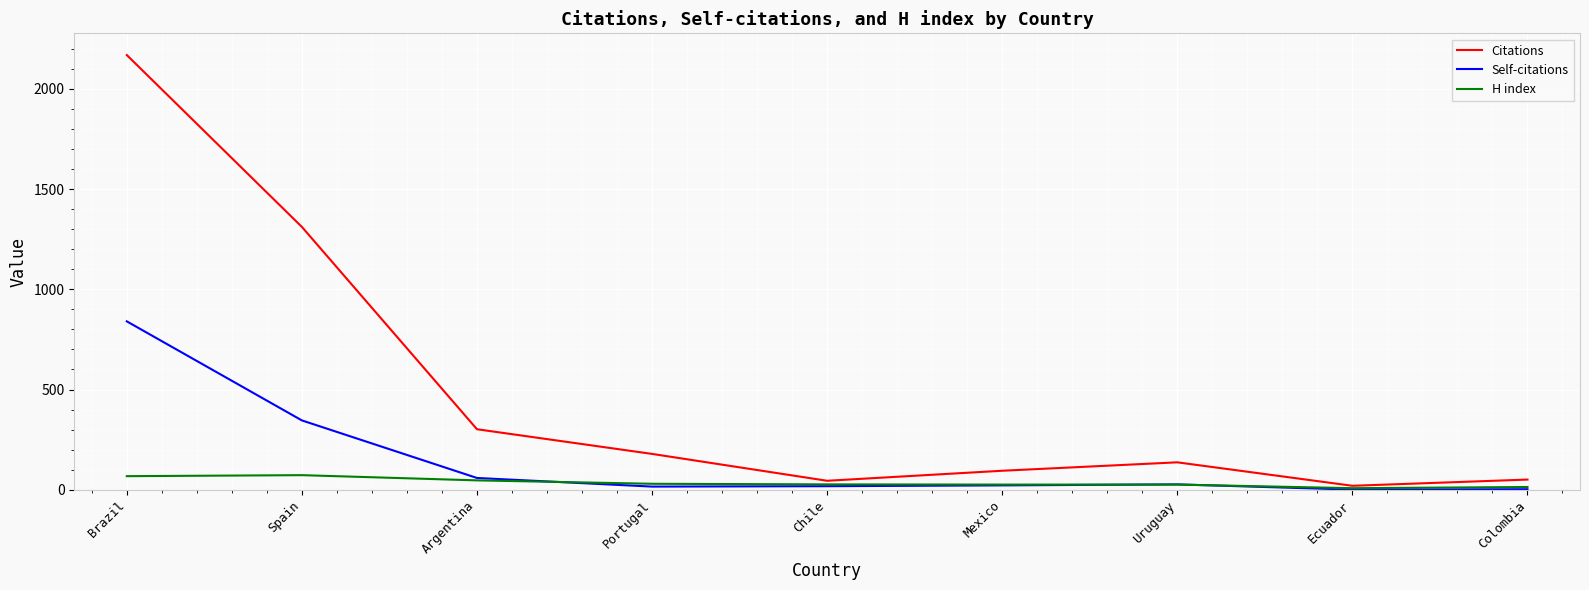

Count the number of data series in this chart.

3